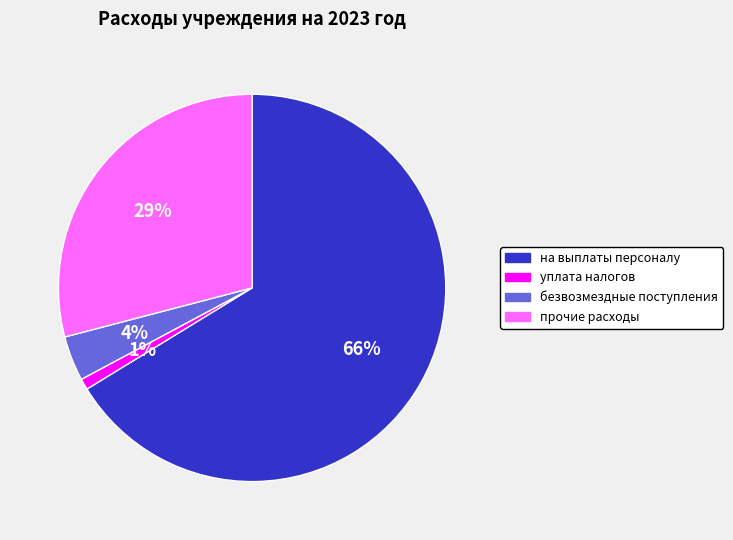

Count the number of slices in the pie.

4